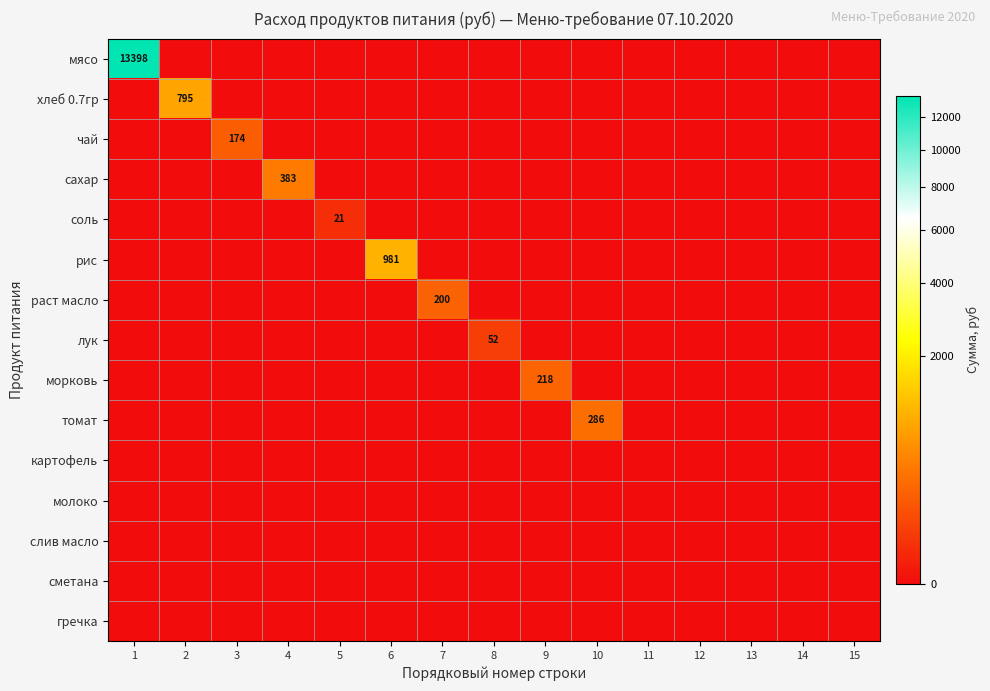

What is the difference between the highest and lowest values at 3?

174.0